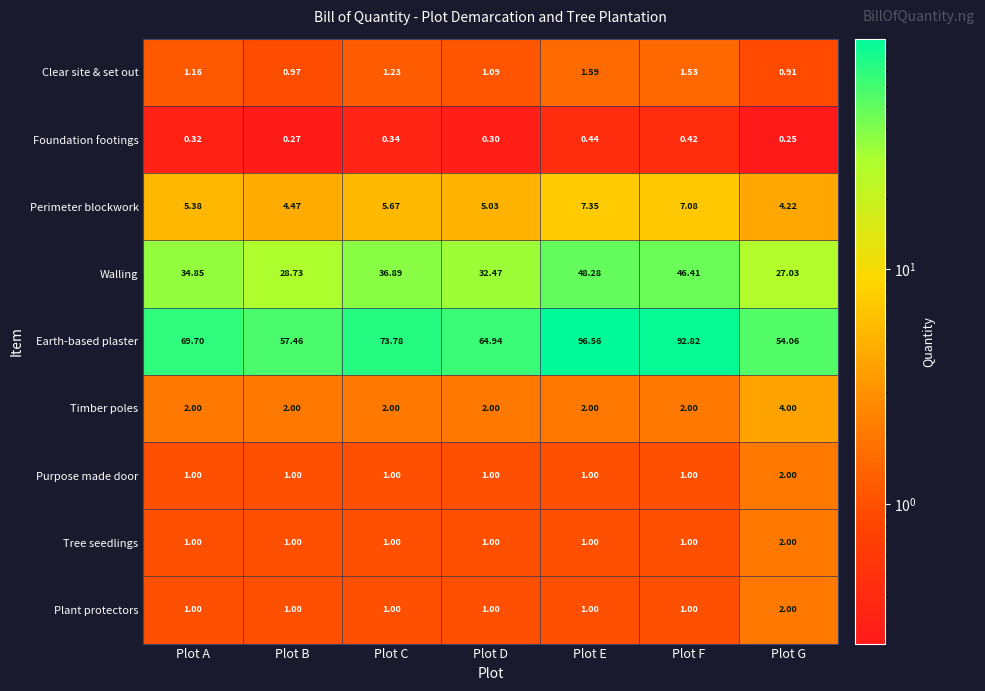

Which series has the widest spread of values?

Earth-based plaster